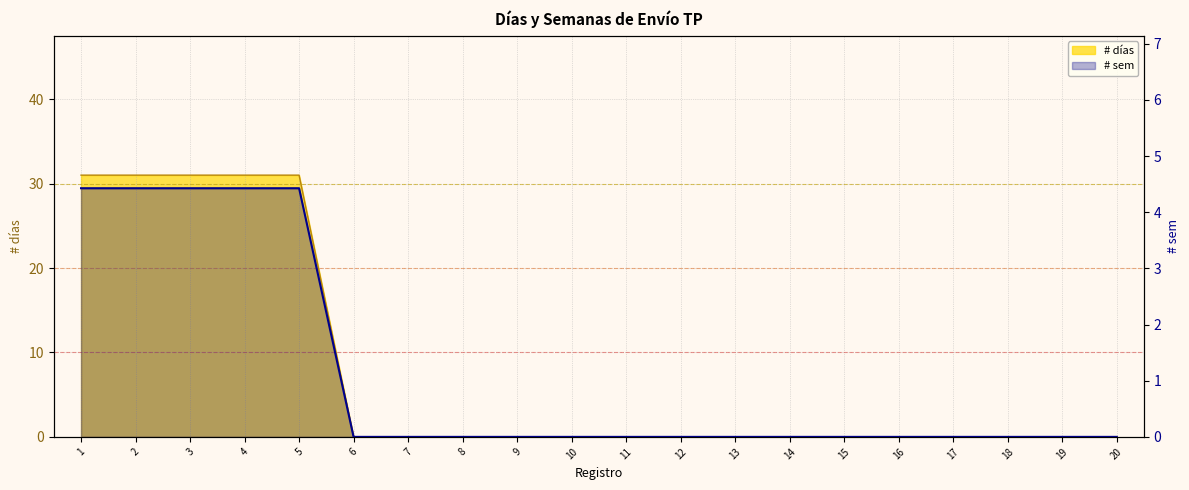

How many categories are shown in the chart?

20